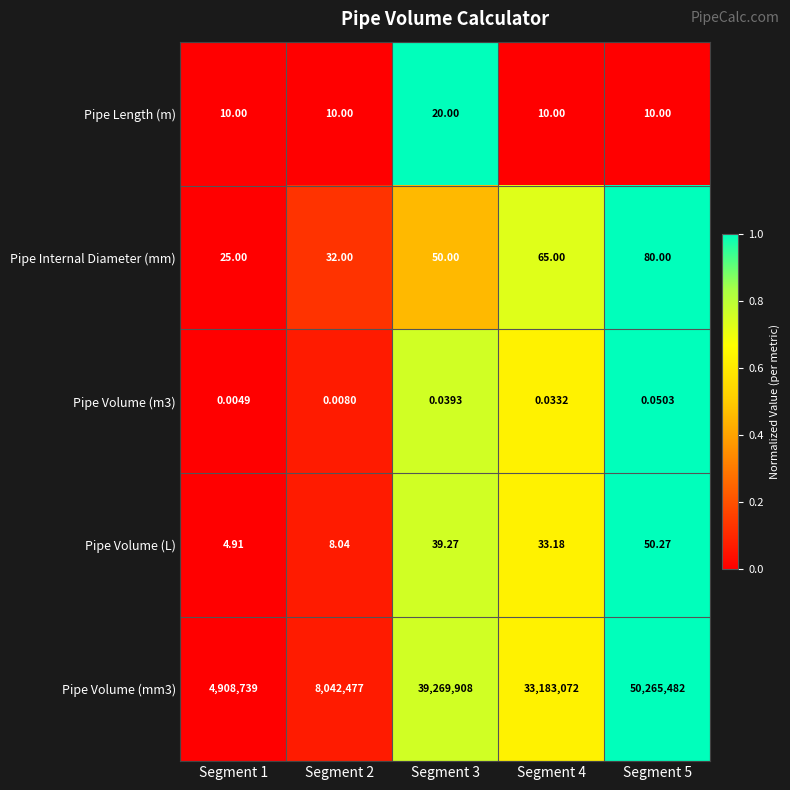

Is the value of Pipe Volume (m3) at Segment 5 greater than the value of Pipe Internal Diameter (mm) at Segment 4?

No